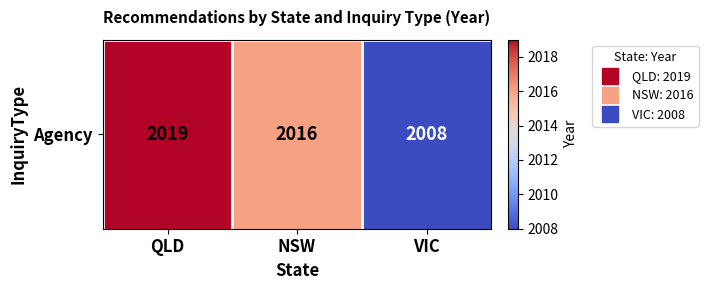

At which label is the value closest to 2013?

NSW